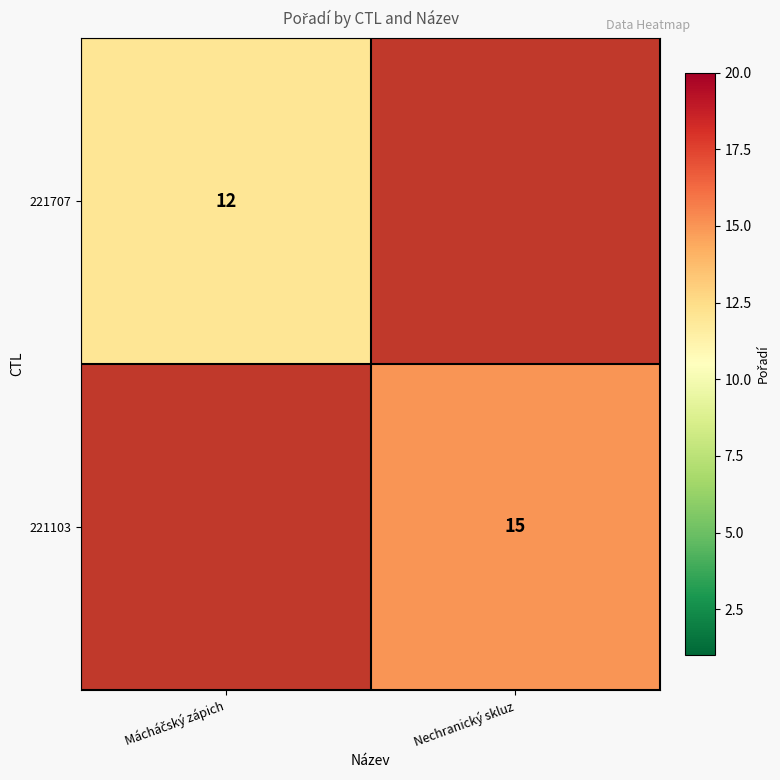

True or false: 221103 has a value of 25 at Nechranický skluz.

False